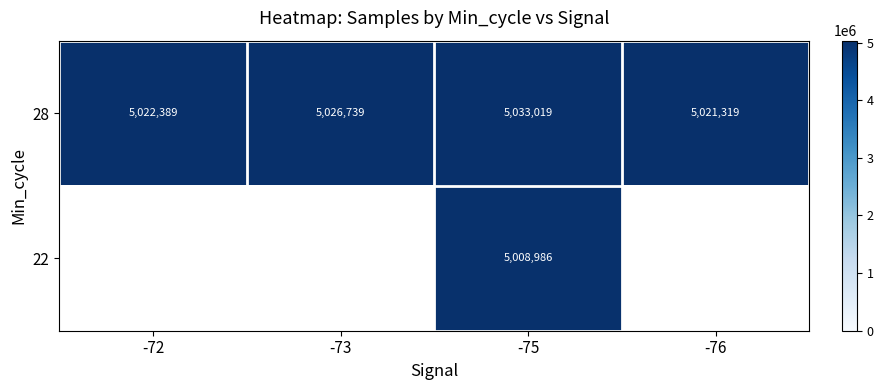

Is it true that 28 equals 6610968 at -75?

False